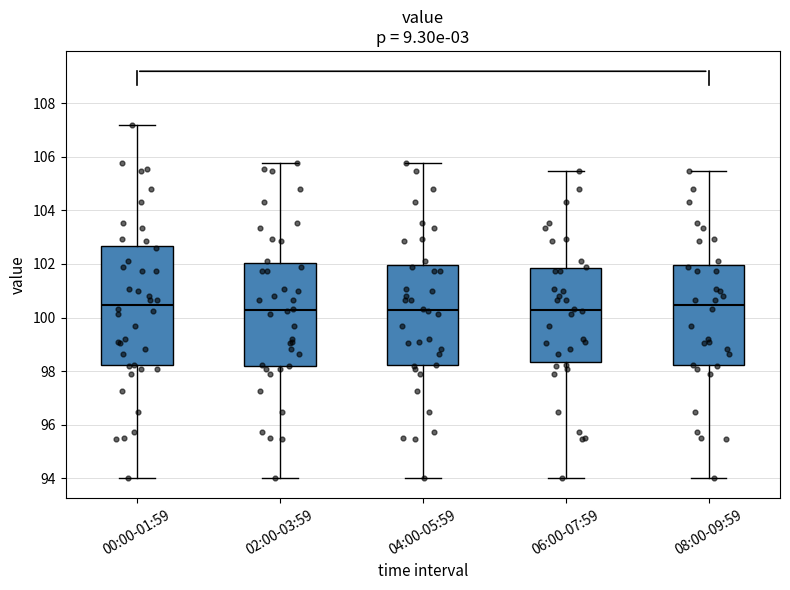

Which box is the tallest, from its lower edge to its upper edge?

00:00-01:59